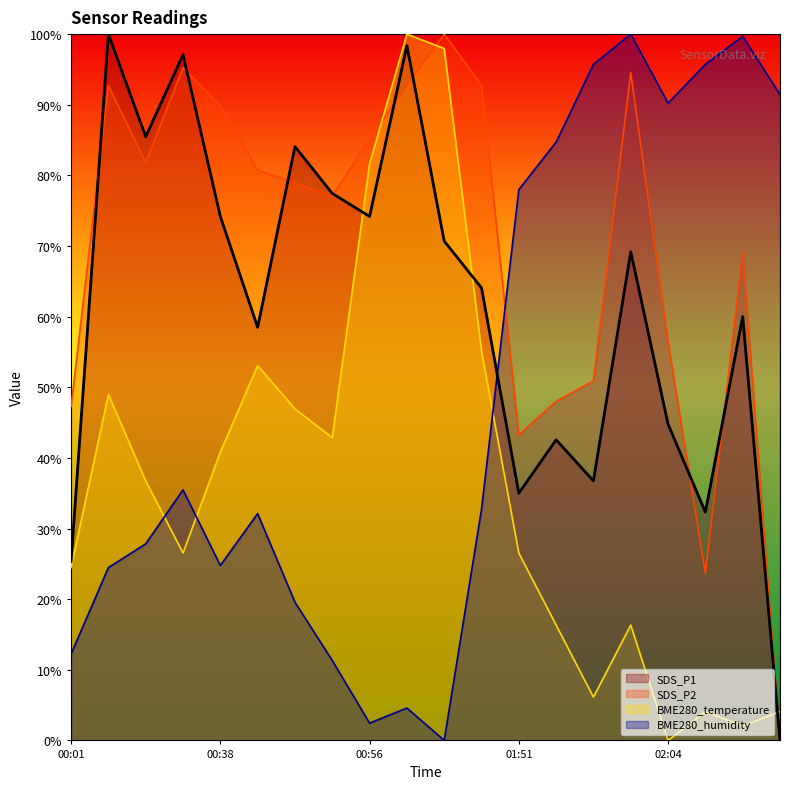

Is it true that SDS_P1 equals 0.5 at 00:56?

False